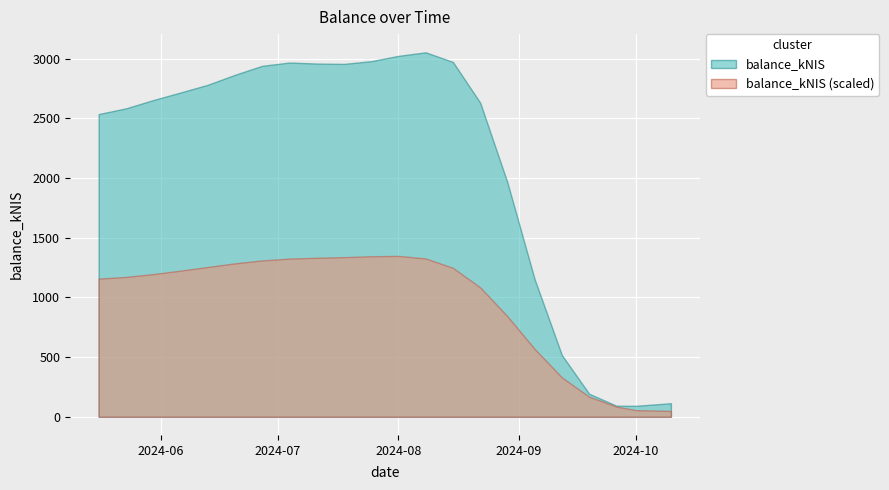

The value at 2024-06-06 is 2749.9. True or false?

True